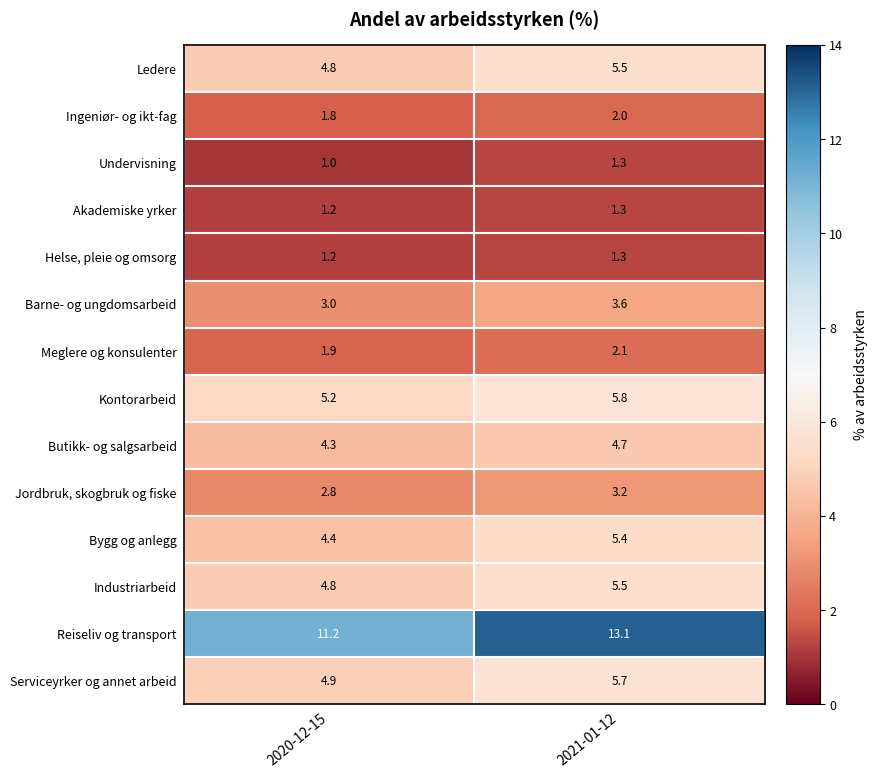

What is the smallest value displayed?

1.0